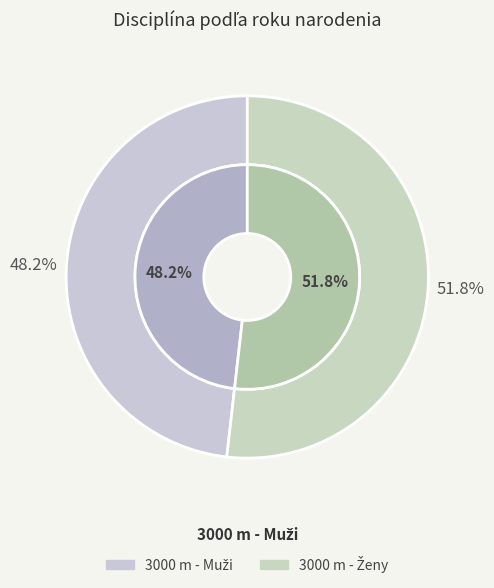

How many segments does this pie chart have?

2